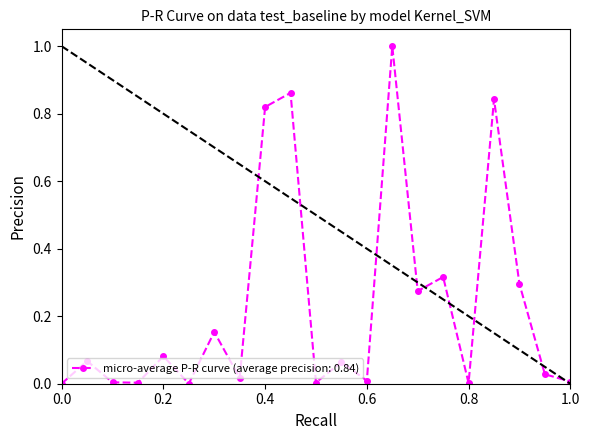

What is the greatest value displayed?

1.0